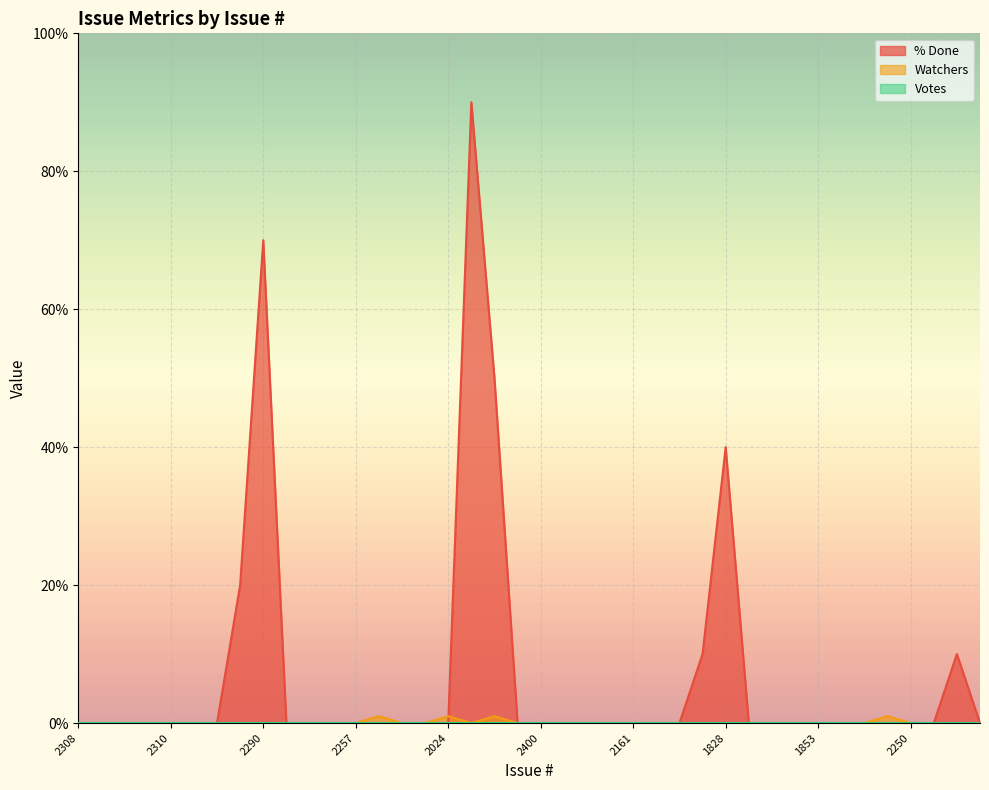

In % Done, how many points are higher than both neighbors (excluding endpoints)?

4